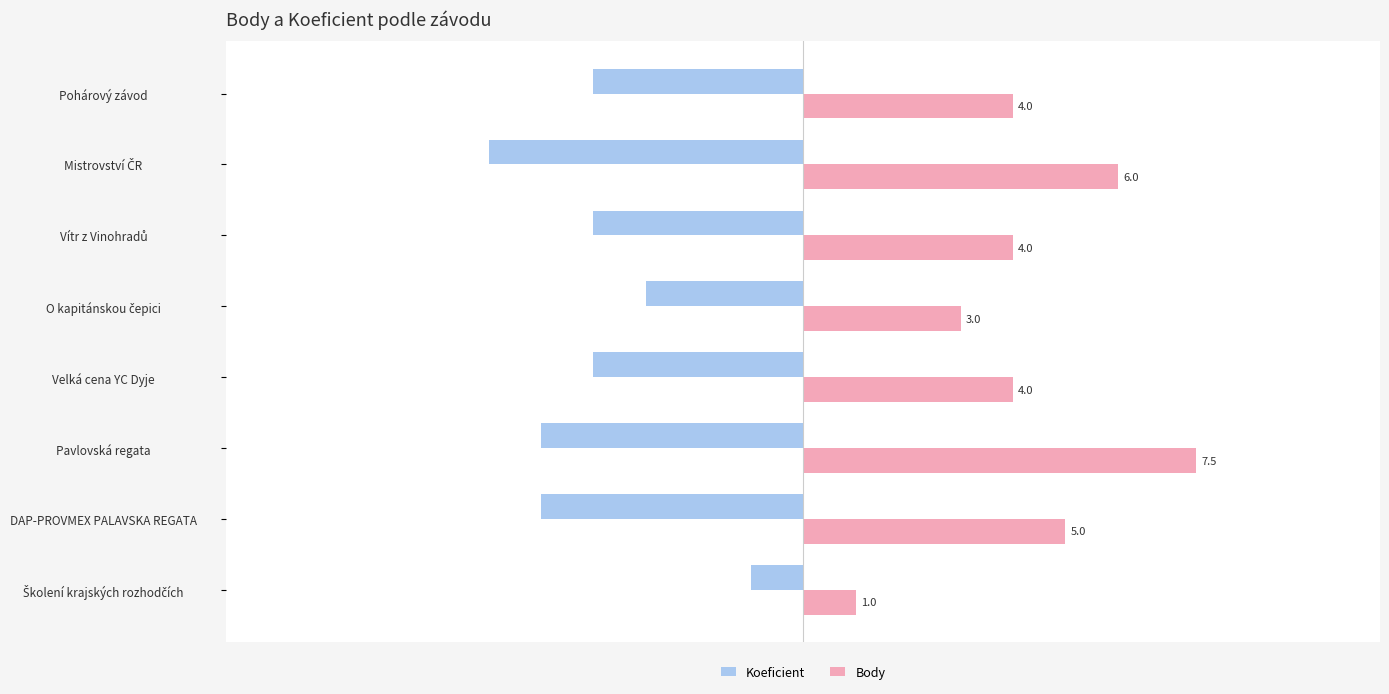

What are all the series names shown in the legend?

Koeficient, Body